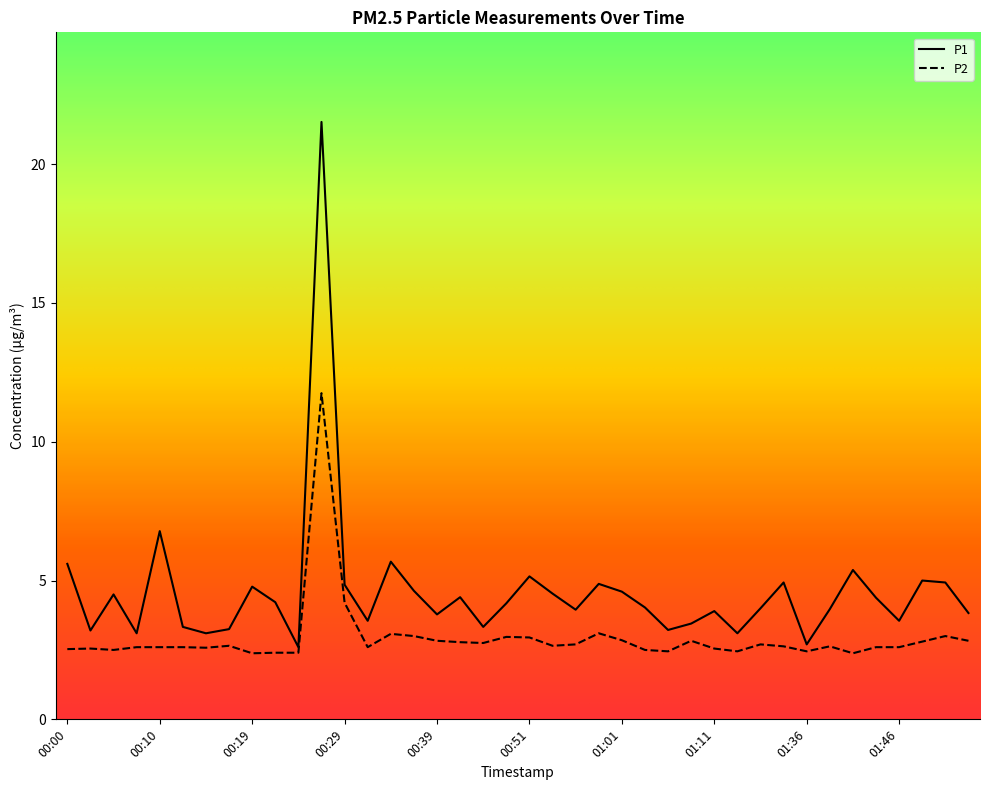

Does the chart have visible grid lines?

No